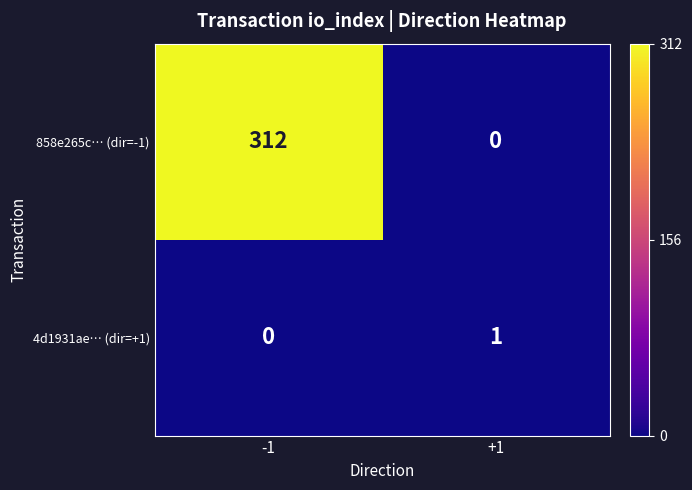

At which category is the sum across all series the highest?

-1